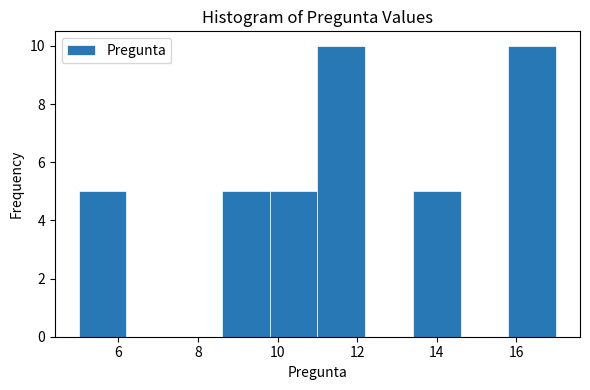

What is the height of the bar covering 5.0 to 6.2 on the x-axis? The values are not printed on the chart, so give them approximately, as read against the axis.

5